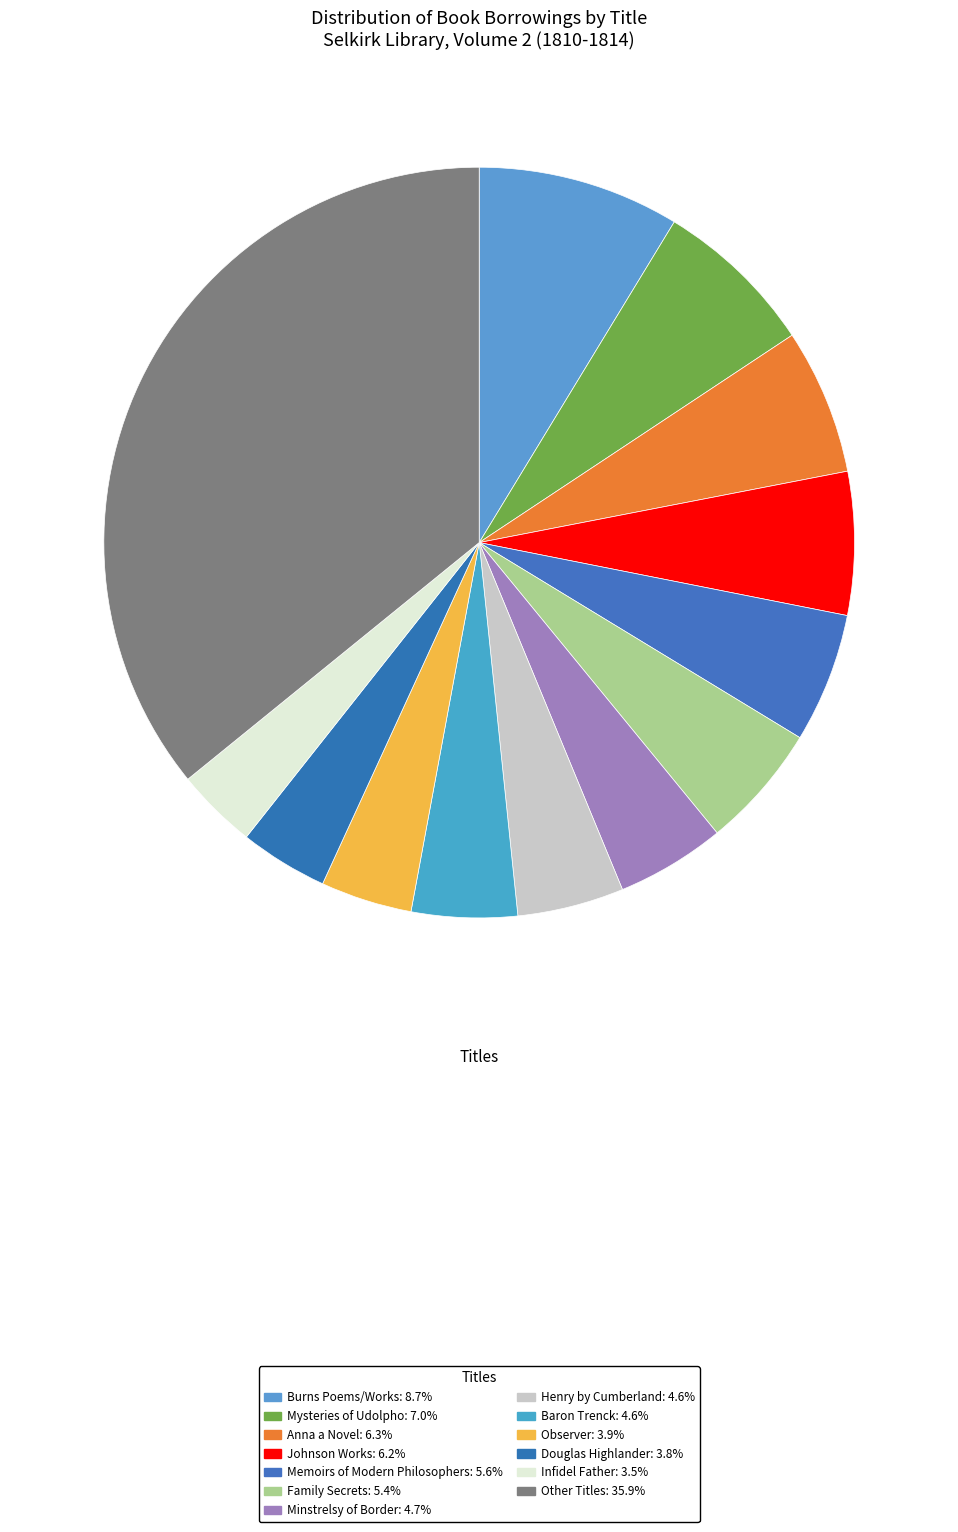

How many slices are in this pie chart?

13